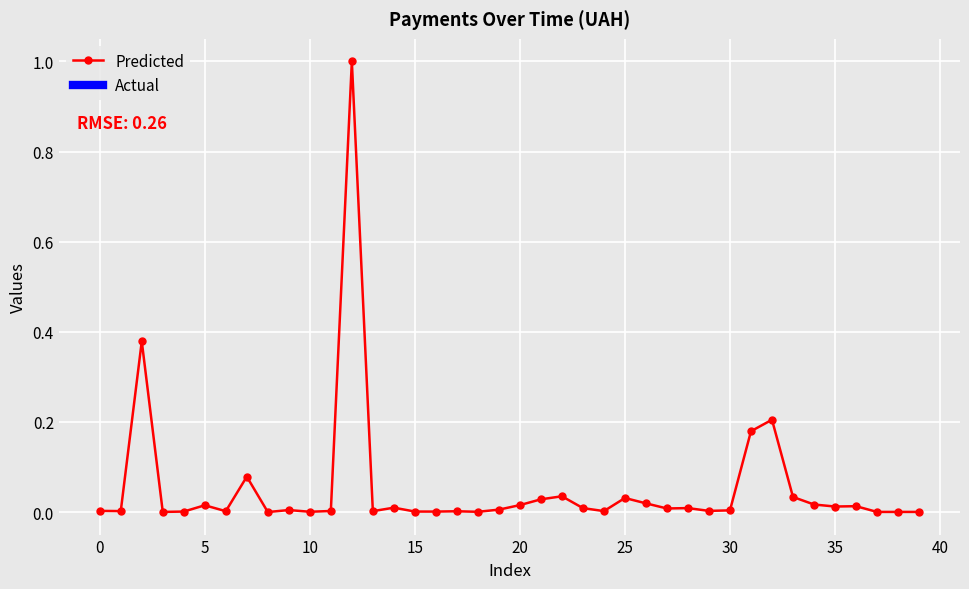

What is the maximum value shown in the chart?

1.0